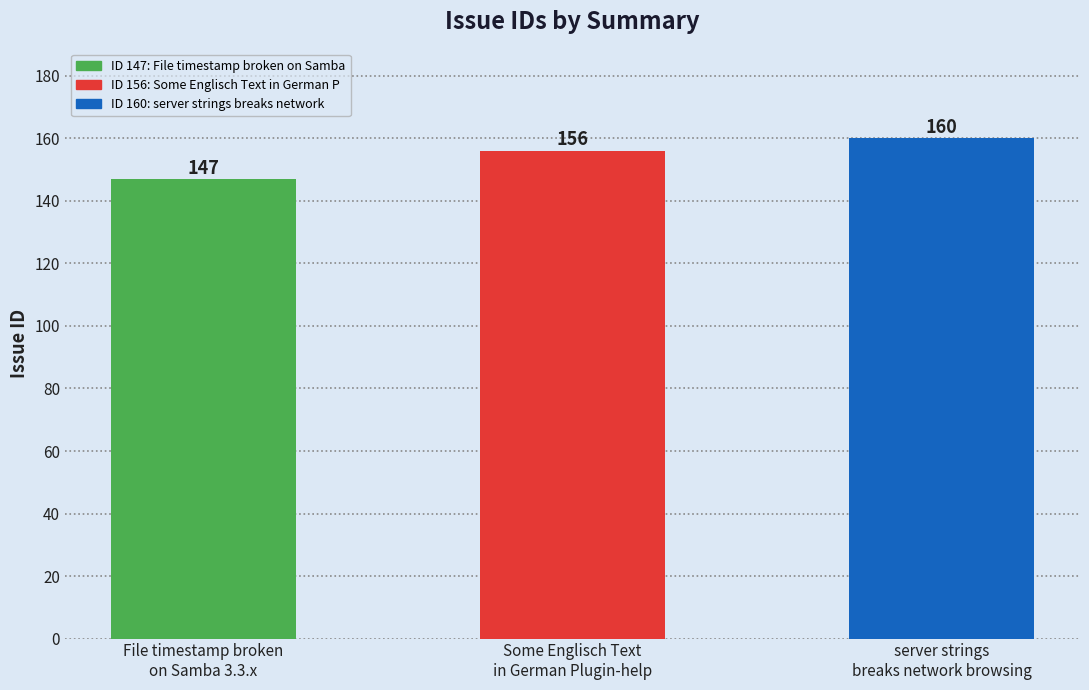

How many values are between 147 and 160?

3